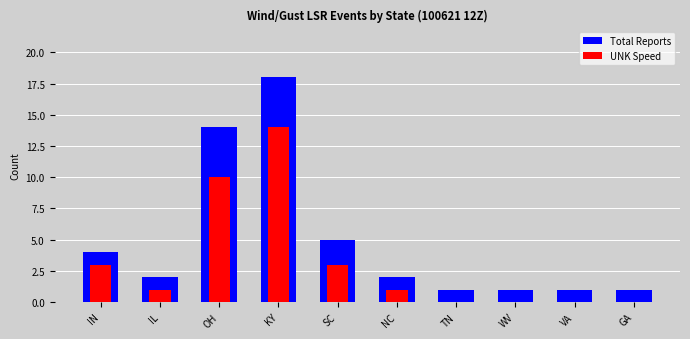

What is the total value across all series at VA?

1